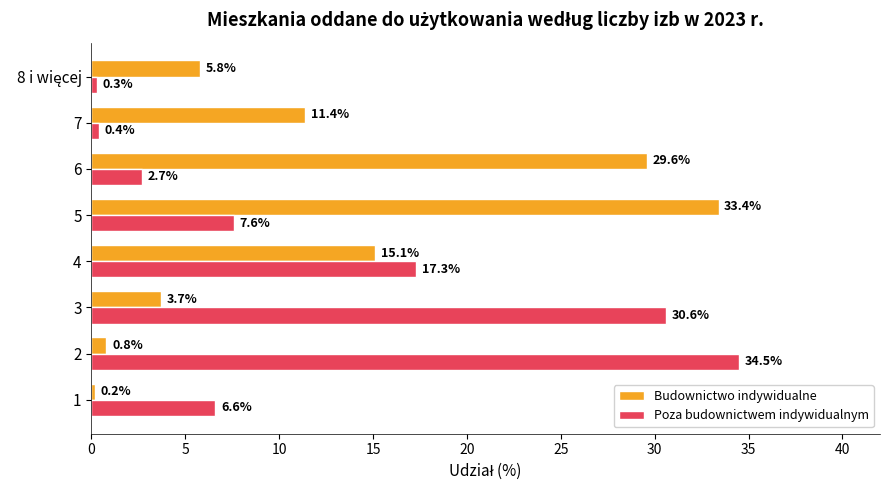

The value of Poza budownictwem indywidualnym at 1 is 11.1. True or false?

False